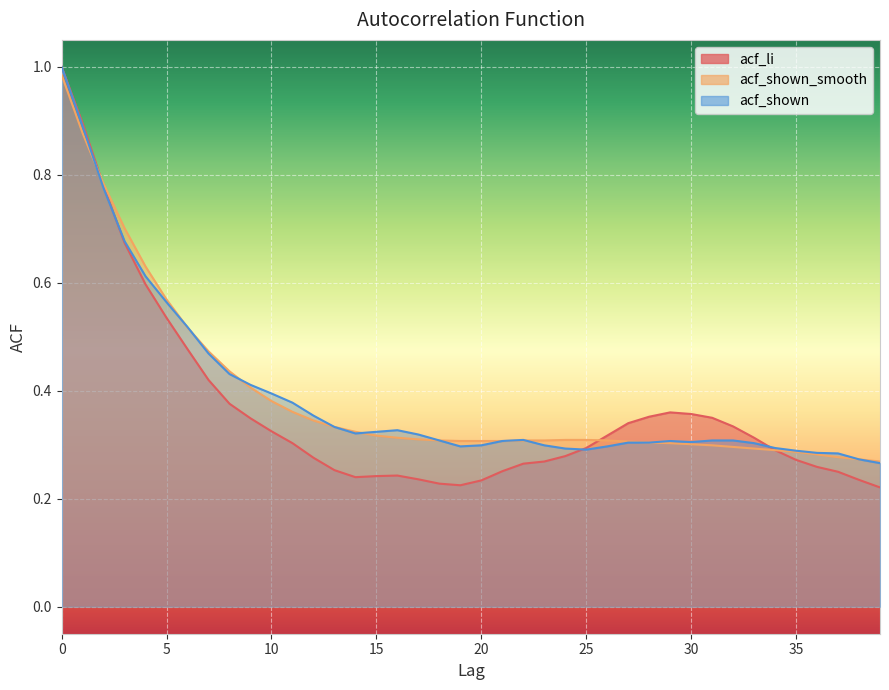

What is the approximate value of acf_shown_smooth at 29?

0.3